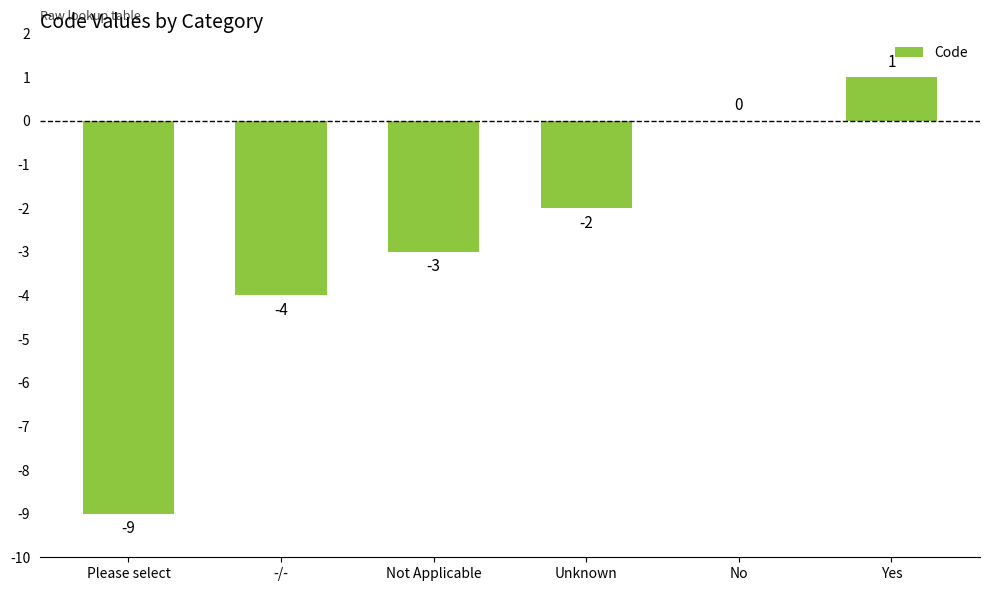

Is it true that the value at No is -5?

False